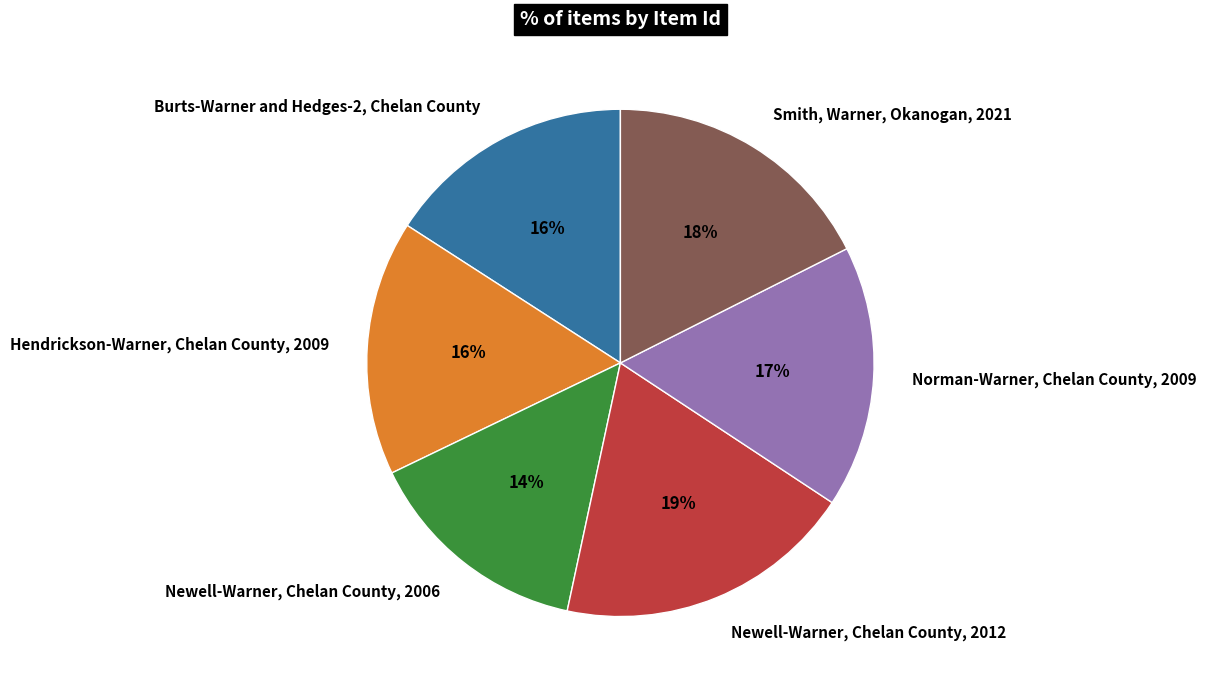

Is it true that Burts-Warner and Hedges-2, Chelan County is 25% of the pie?

False